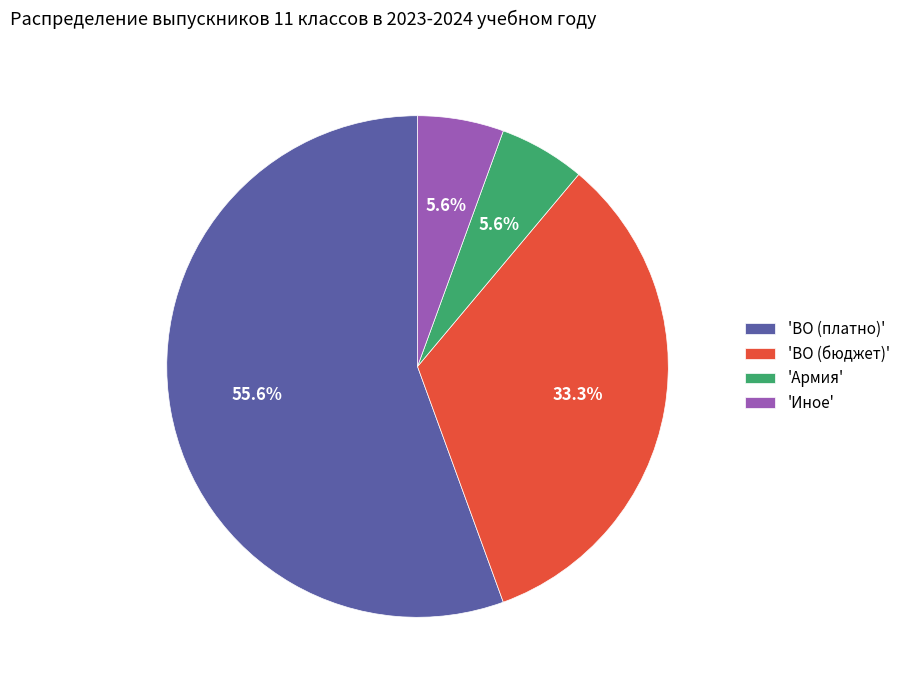

What percentage do 'ВО (бюджет)' and 'Иное' together represent?

38.9%